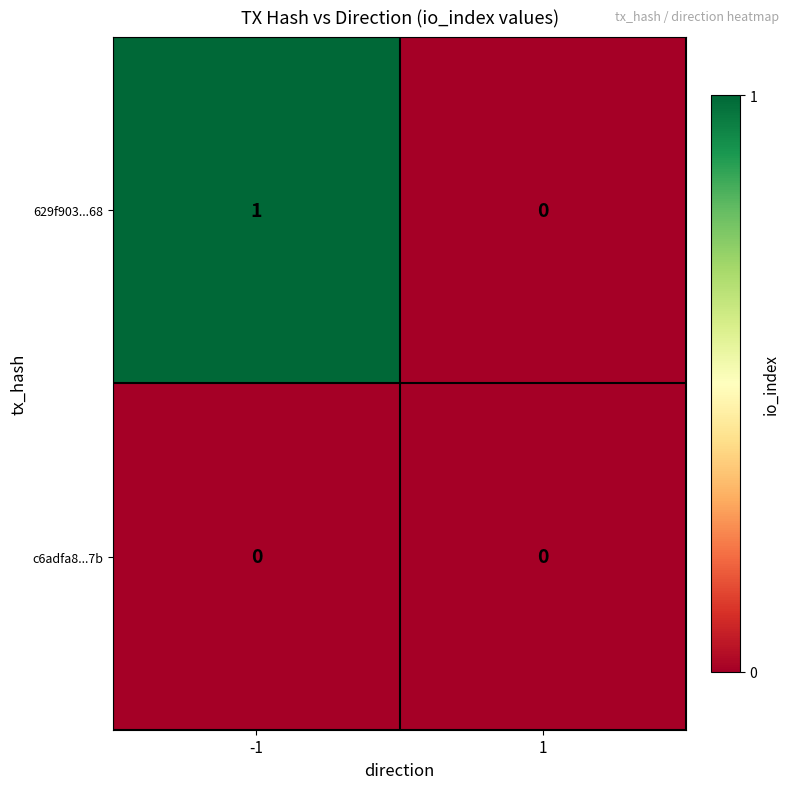

Reading left to right, list all the values displayed in this chart.

629f903...68: 1	0
c6adfa8...7b: 0	0